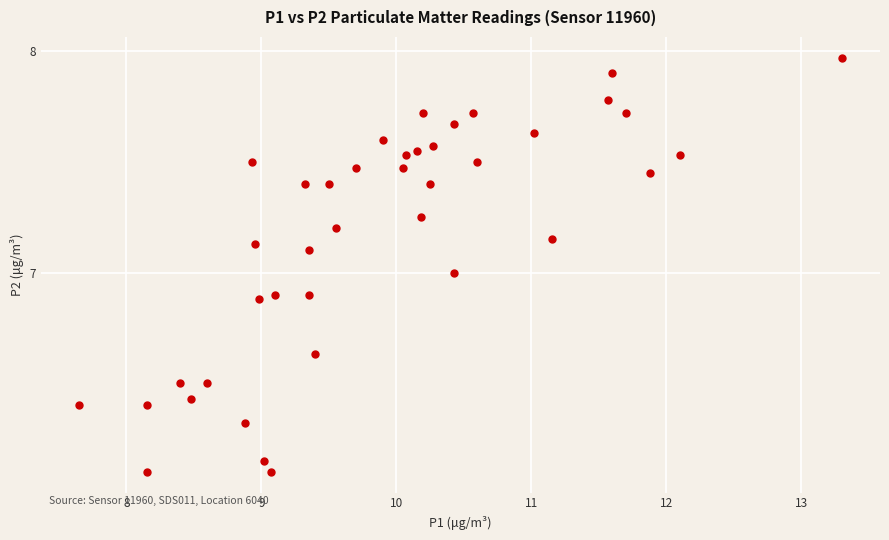

What is the range of Y values (max minus min)?

1.9